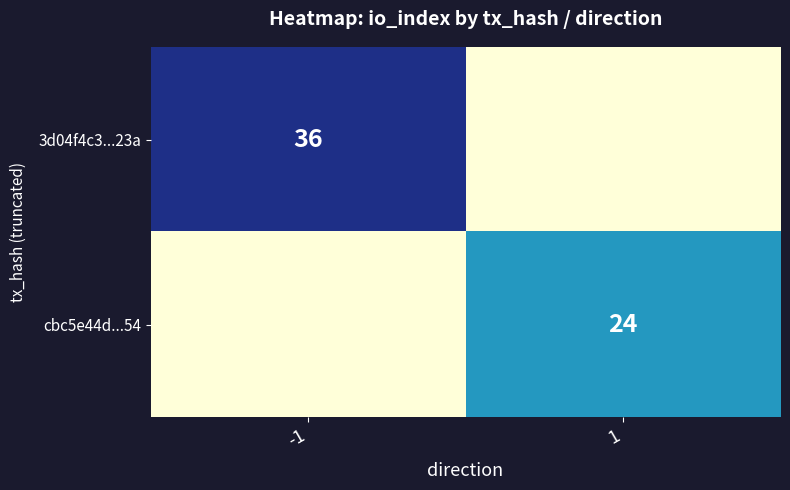

Is it true that 3d04f4c3...23a equals 48 at -1?

False